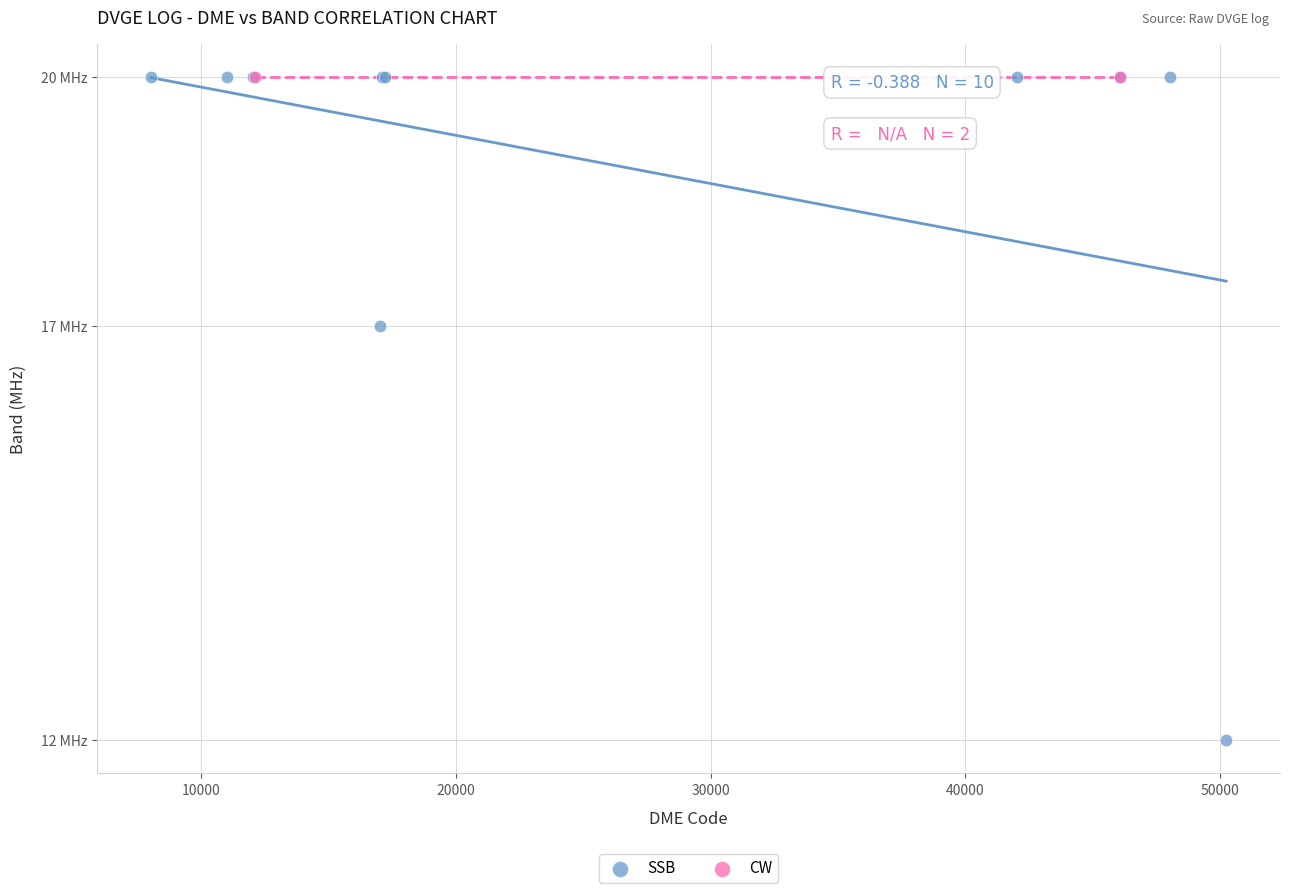

What are all the series names shown in the legend?

SSB, CW